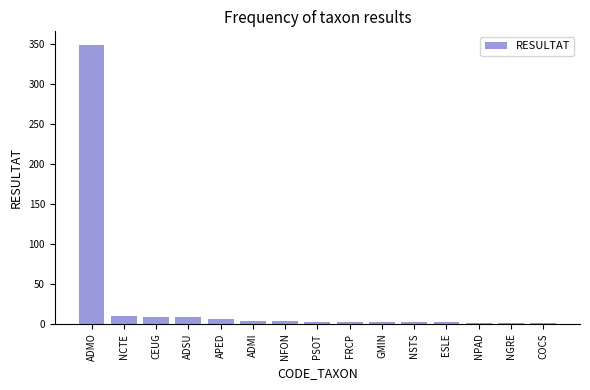

What is the maximum value shown in the chart?

349